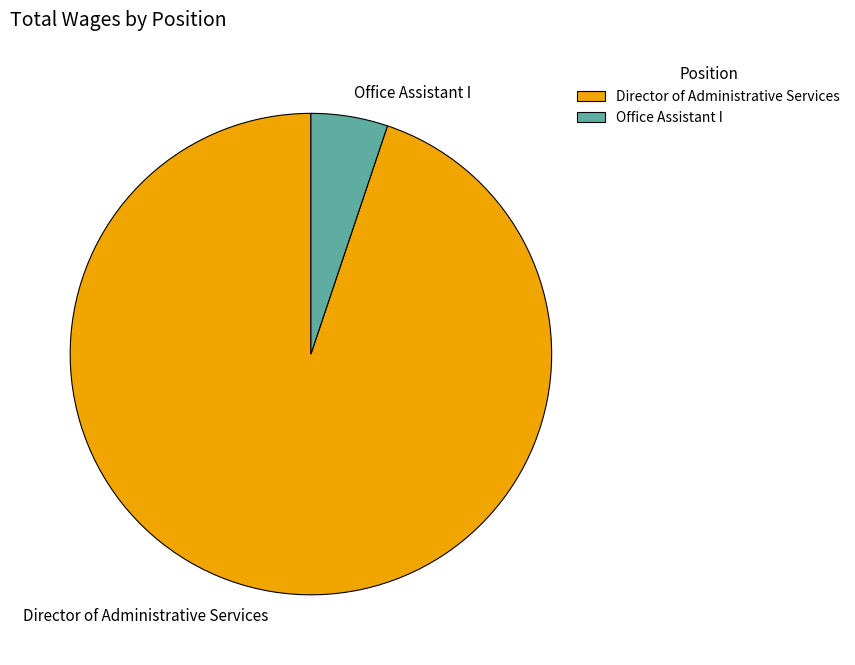

Which category accounts for the majority?

Director of Administrative Services